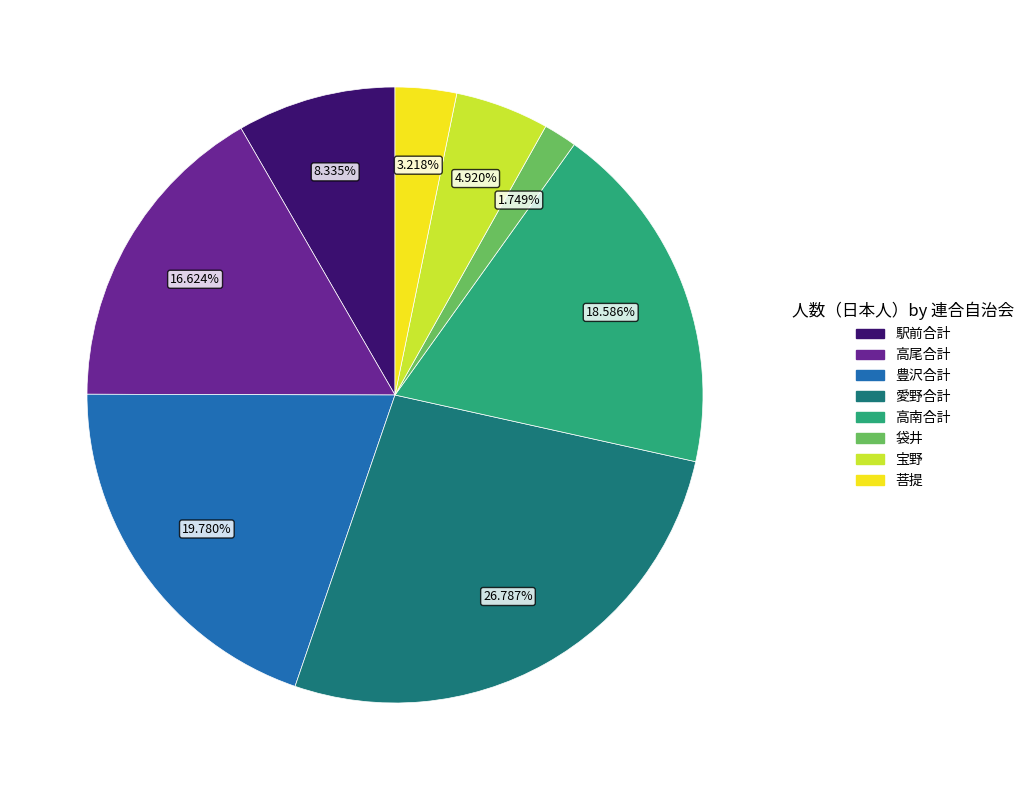

Does any single category account for the majority?

No